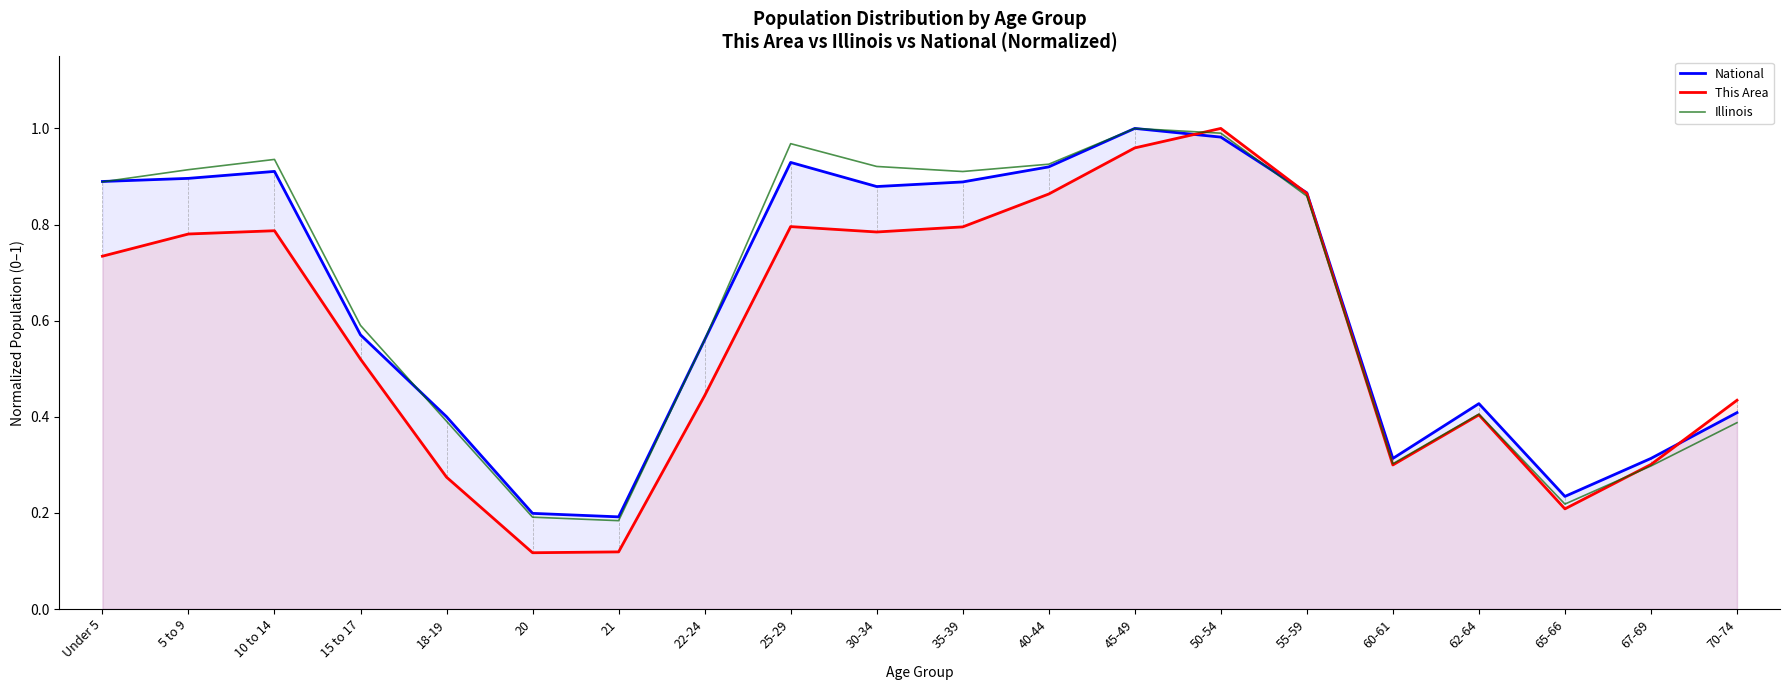

Between 55-59 and 67-69, which is larger?

55-59